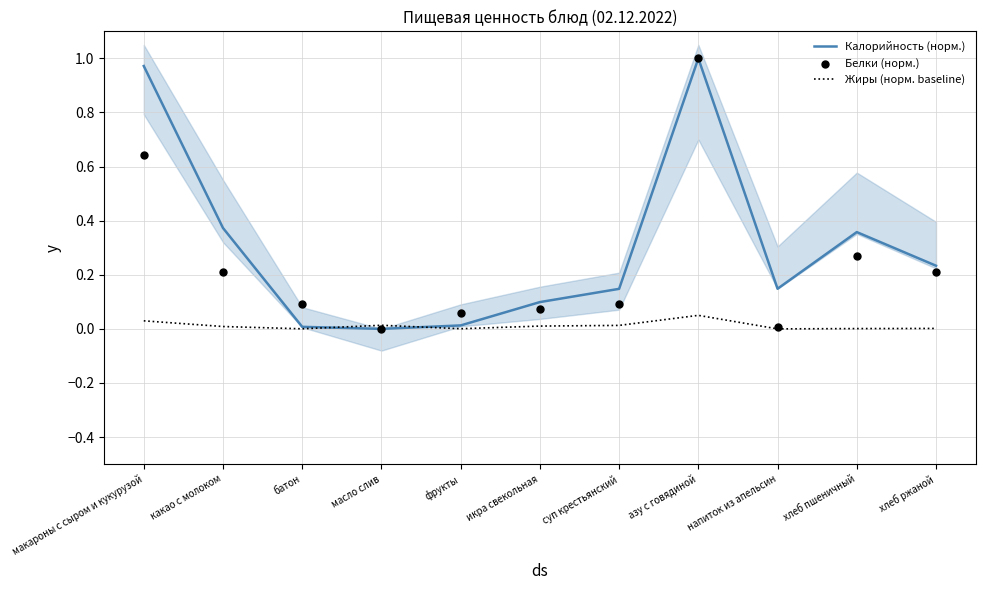

At how many categories does at least one series exceed 0?

11